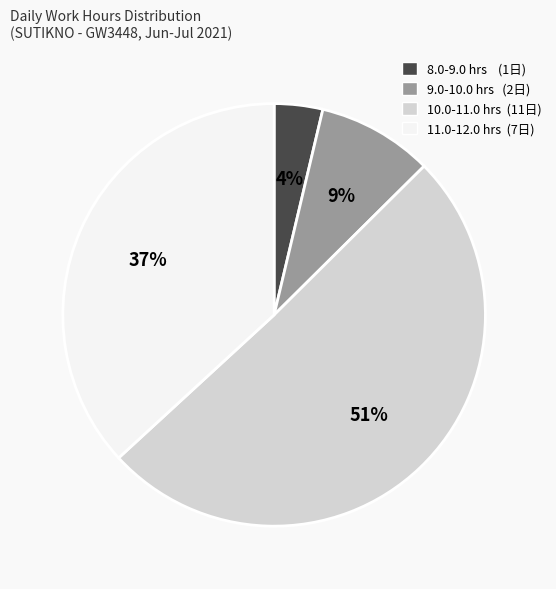

To the nearest percent, what is the difference between the largest and smallest slice percentages?

47%